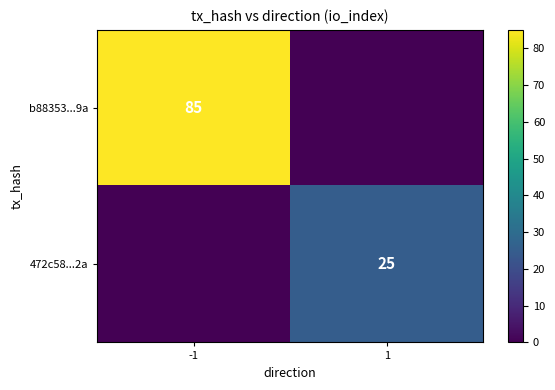

True or false: b88353...9a has a value of 121 at -1.

False